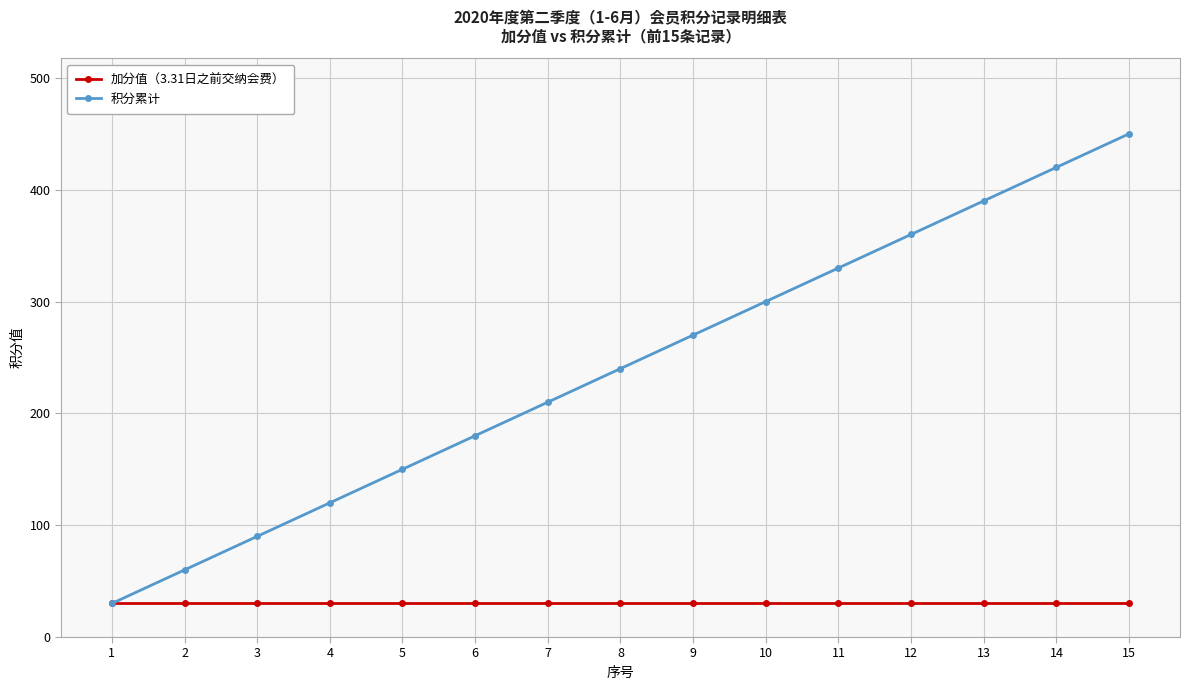

Rank the series by their average value, from highest to lowest.

积分累计, 加分值（3.31日之前交纳会费）